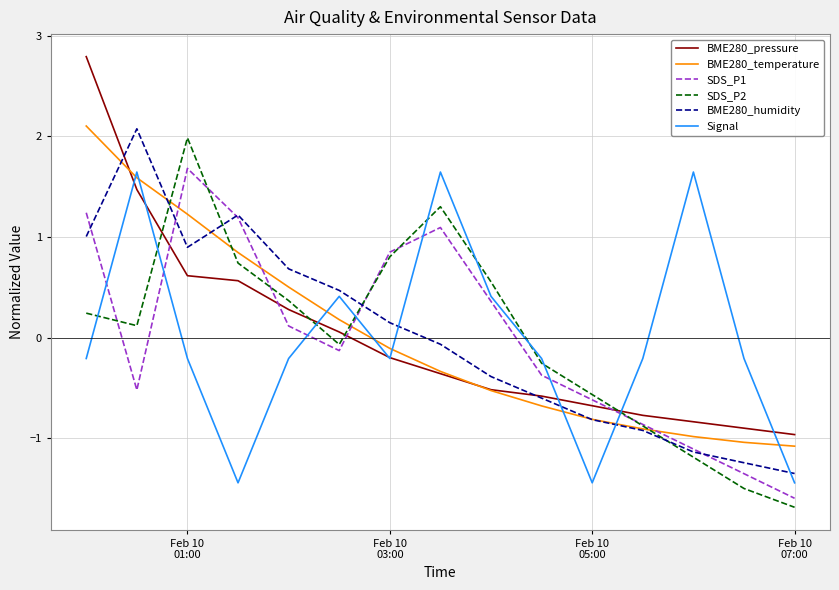

Which series has the largest range (max minus min)?

BME280_pressure